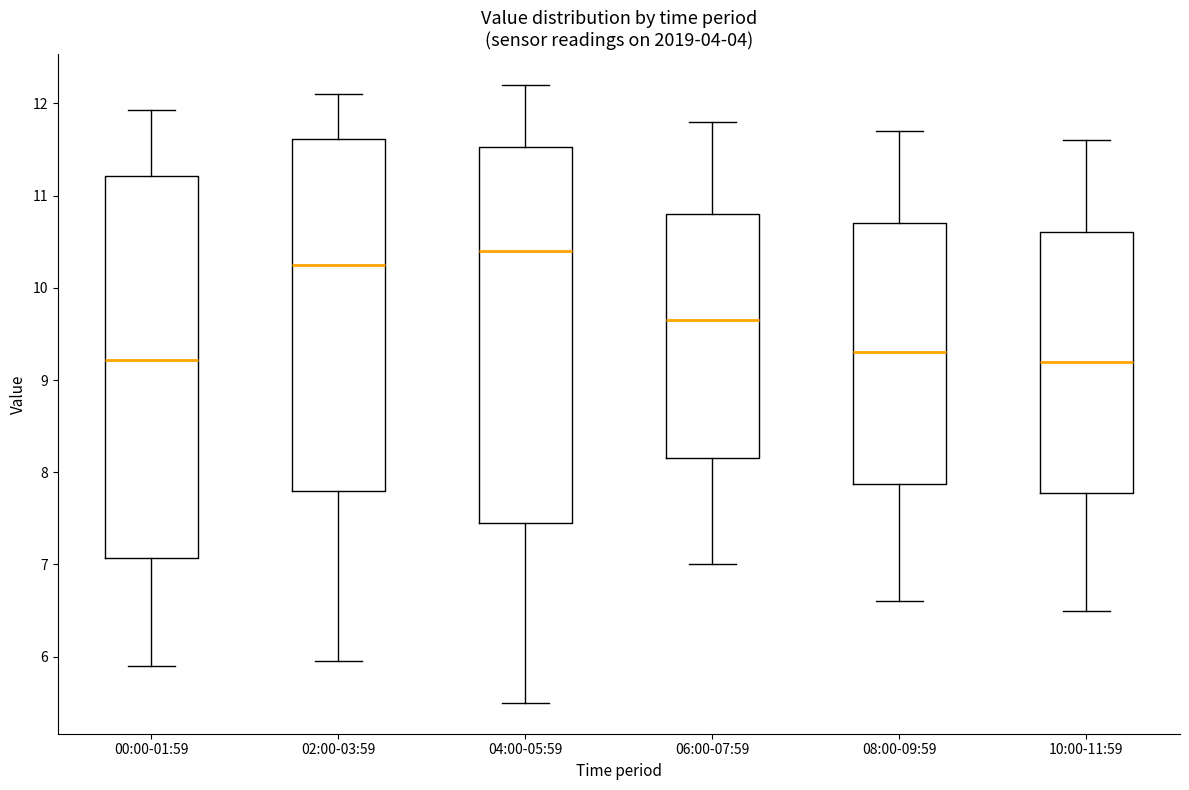

Reading left to right, transcribe this box plot: for each box, give where its median line is, the range the box spans, and where its two whiskers end, as read against the y-axis. The values are not printed on the chart, so give them approximately, as read against the axis.

00:00-01:59: median 9.2, box 7.1 to 11.2, whiskers 5.9 to 11.9
02:00-03:59: median 10.3, box 7.8 to 11.6, whiskers 6.0 to 12.1
04:00-05:59: median 10.4, box 7.5 to 11.5, whiskers 5.5 to 12.2
06:00-07:59: median 9.7, box 8.2 to 10.8, whiskers 7.0 to 11.8
08:00-09:59: median 9.3, box 7.9 to 10.7, whiskers 6.6 to 11.7
10:00-11:59: median 9.2, box 7.8 to 10.6, whiskers 6.5 to 11.6